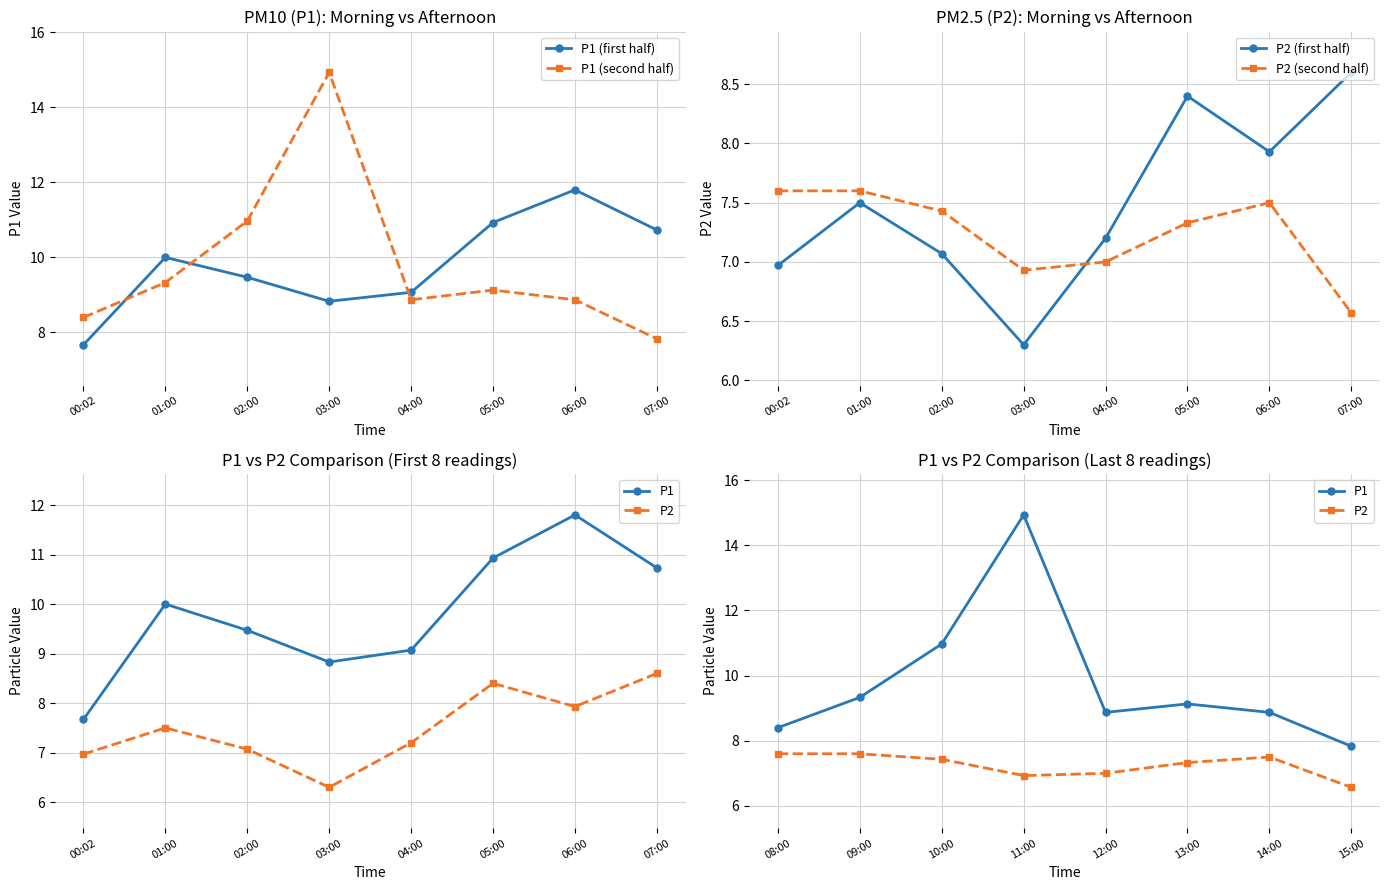

Where is P2 (first half) nearest to the value 7?

00:02